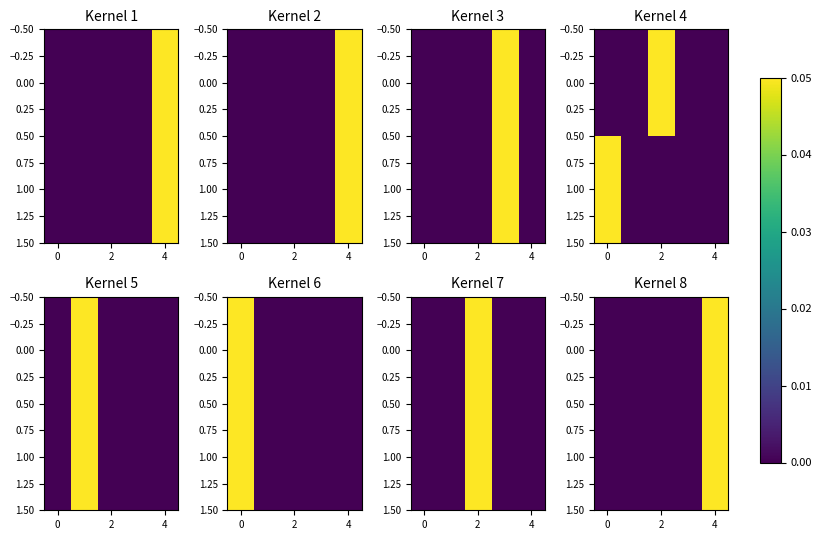

How many categories are shown in the chart?

5